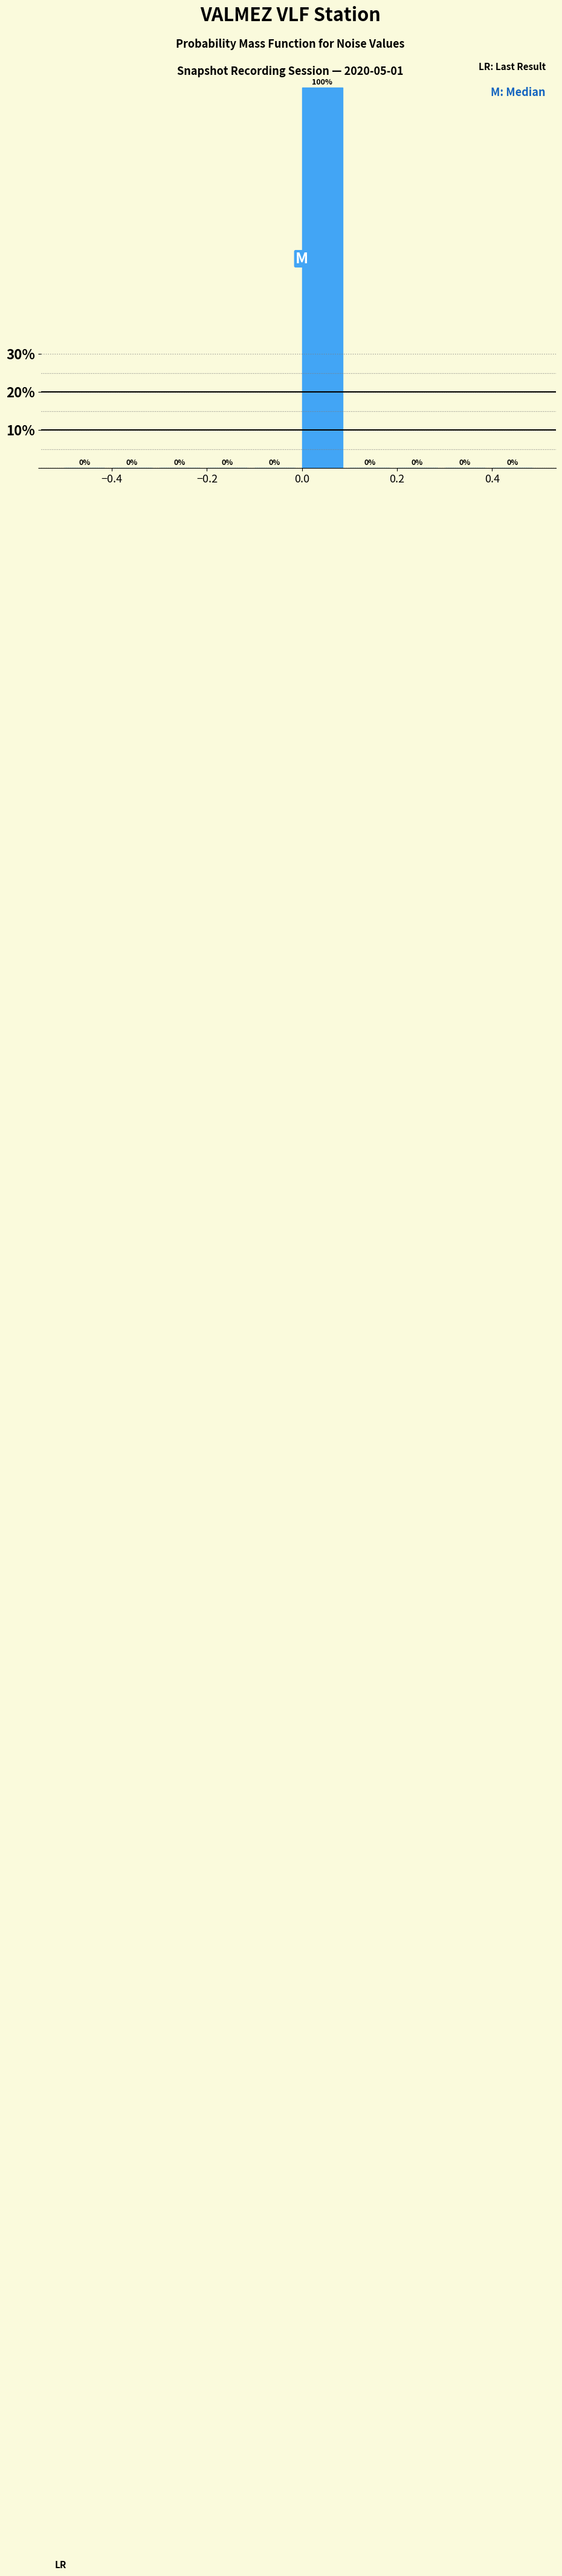

How tall is the bar that spans 0.0 to 0.1 on the x-axis?

100